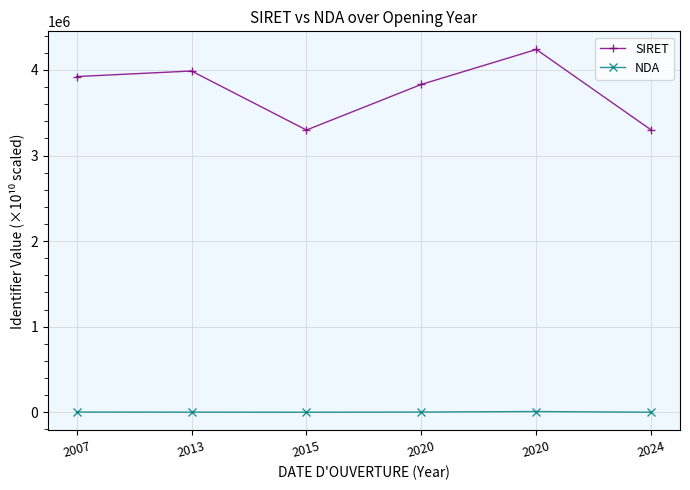

How many data points in SIRET are above 3922972?

3